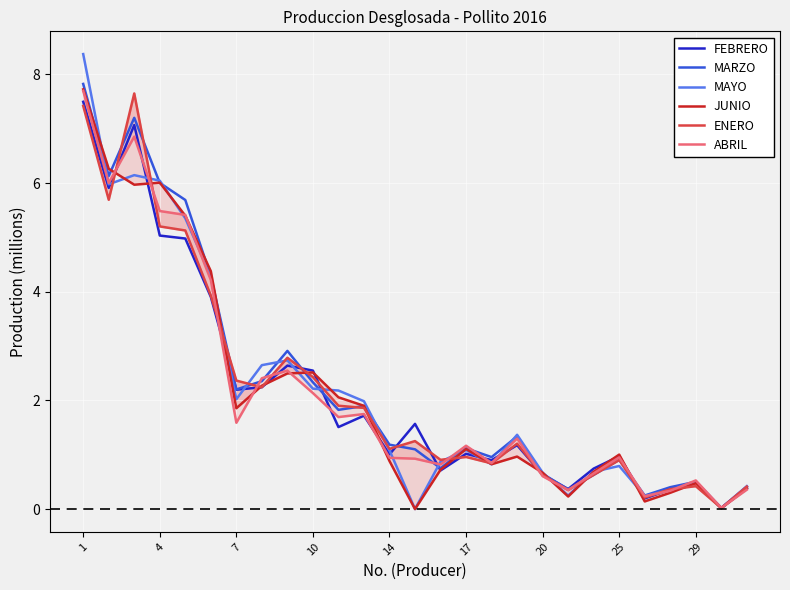

How many lines are shown in the chart?

6